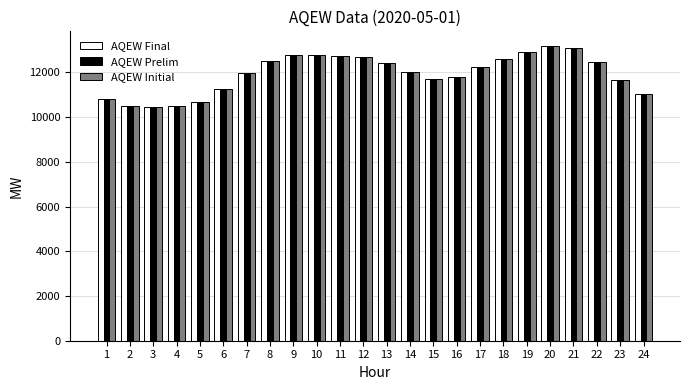

What is the maximum value for AQEW Initial?

13181